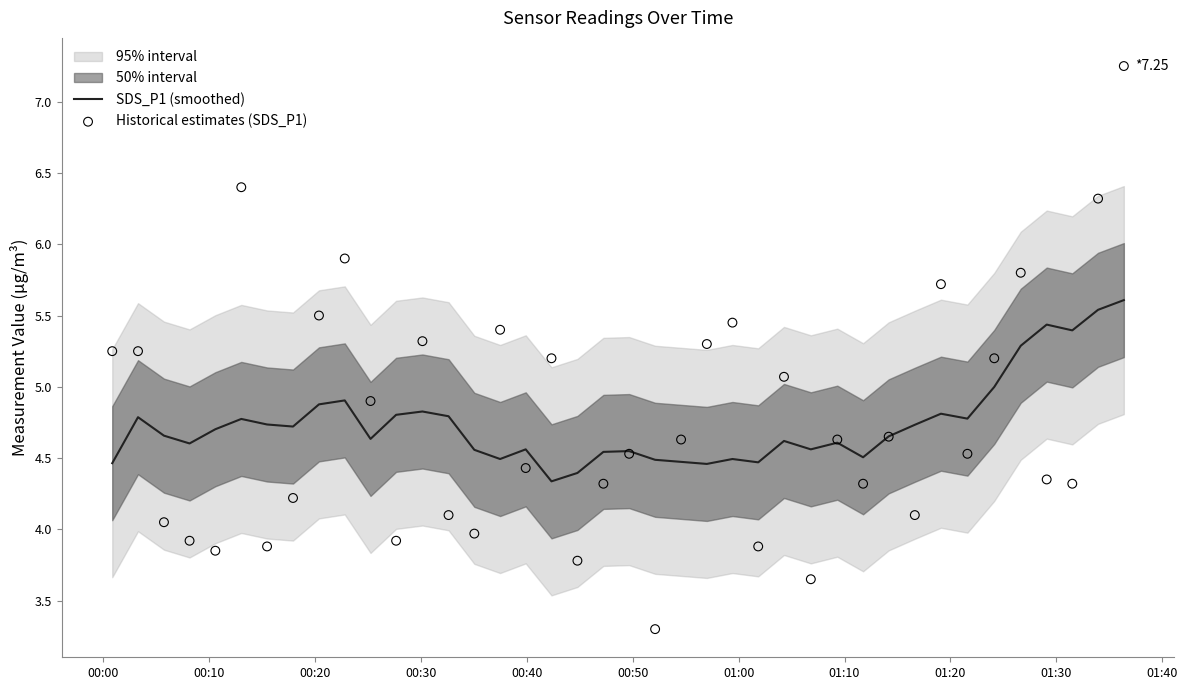

Which series has the widest spread of Y values?

Historical estimates (SDS_P1)